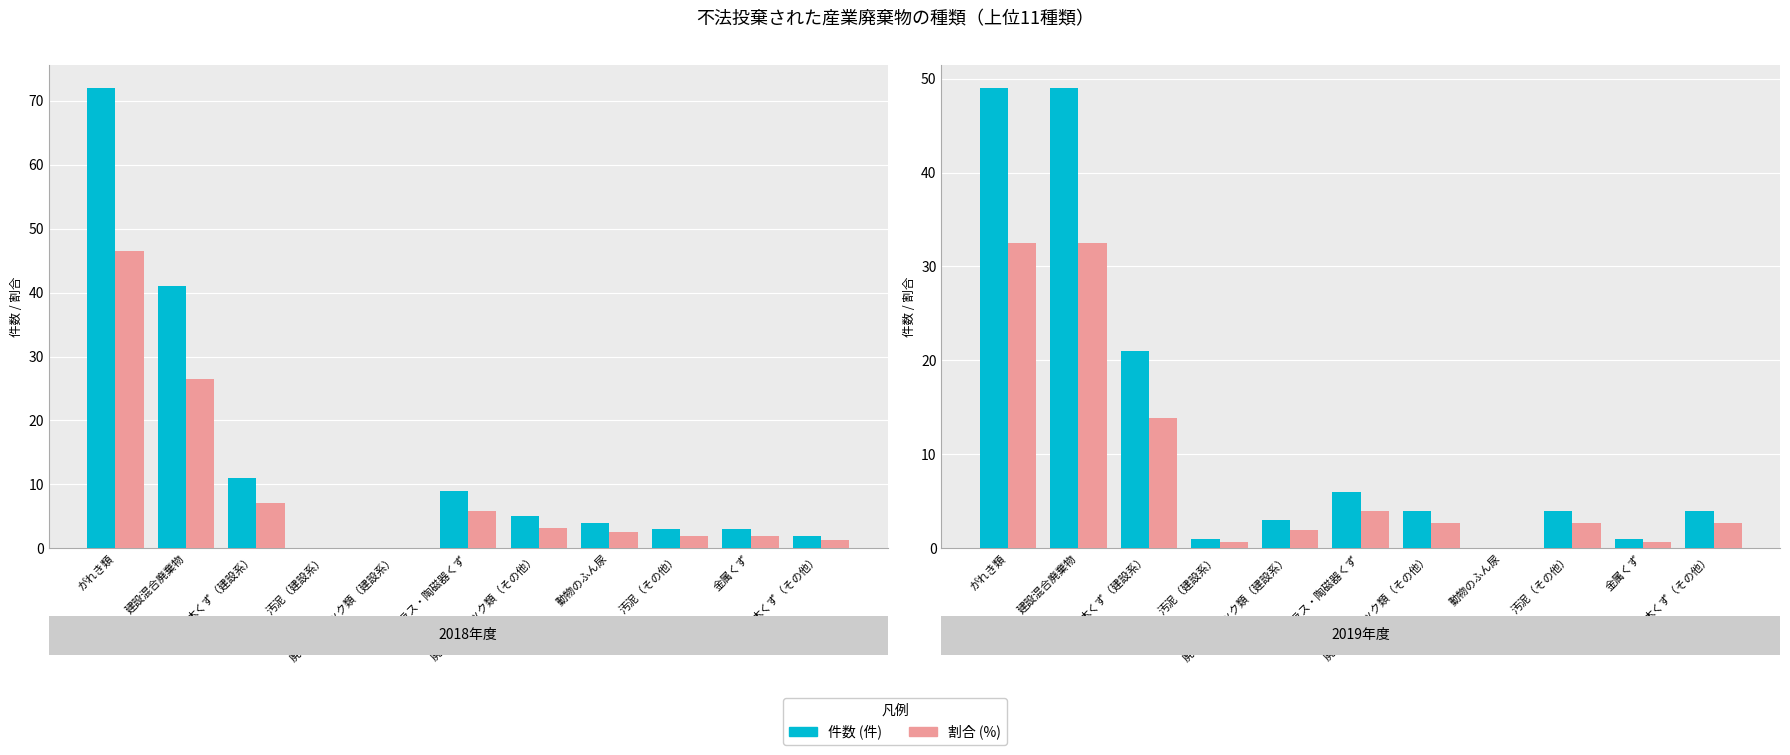

How many groups of bars are there?

11